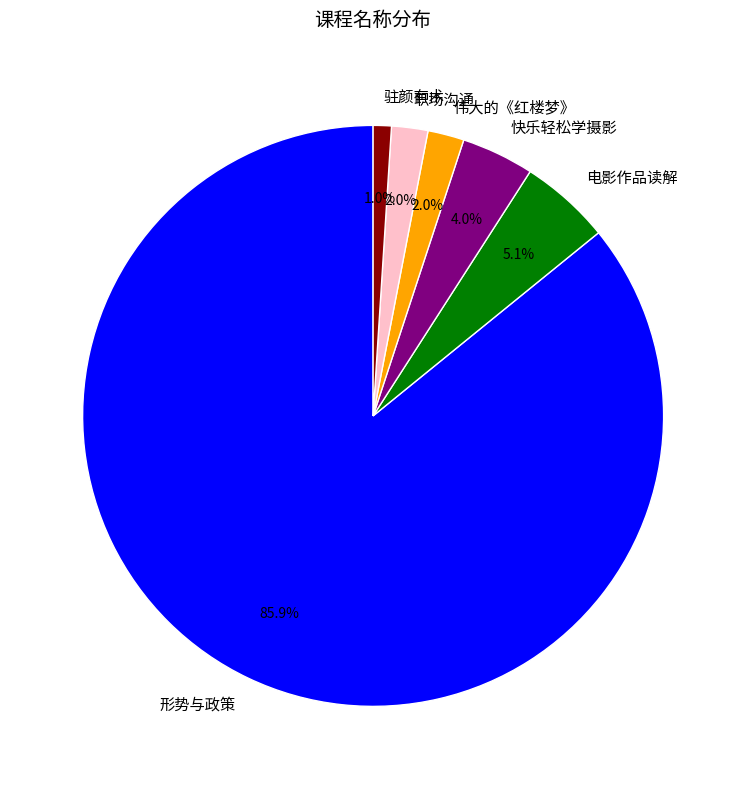

Is it true that 电影作品读解 is 1% of the pie?

False